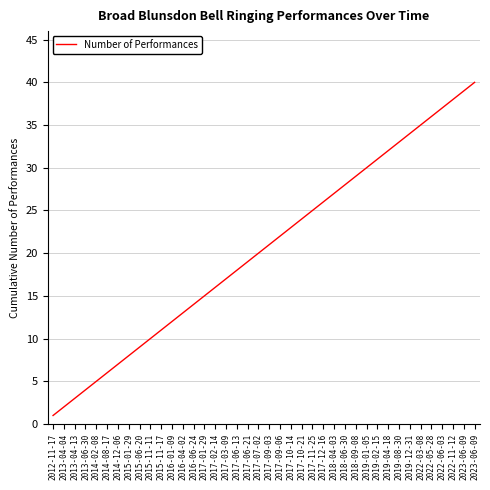

How many lines are shown in the chart?

1